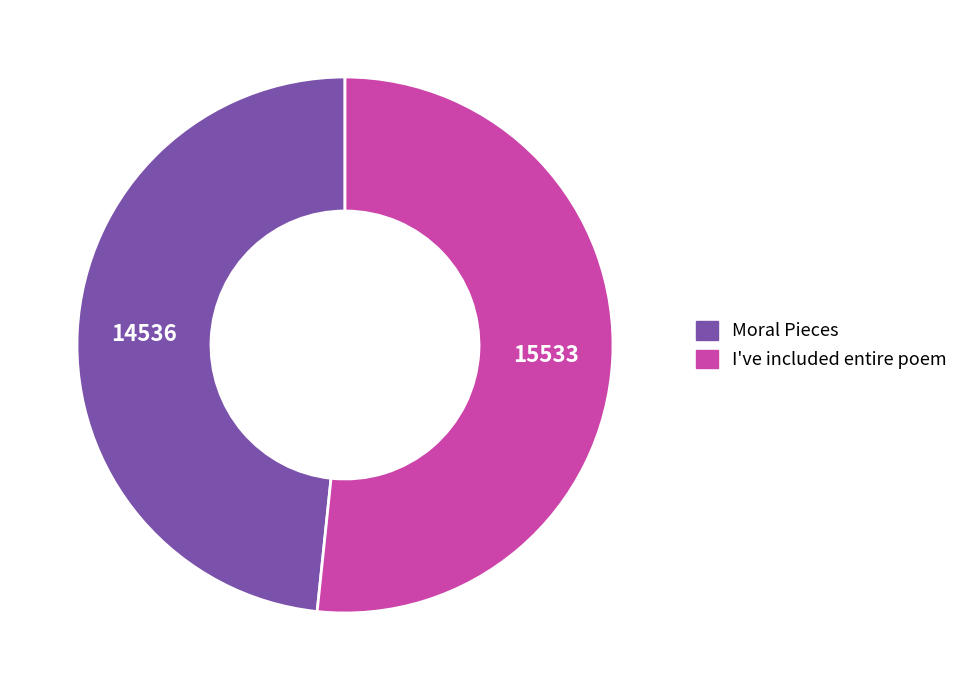

What is the majority slice?

I've included entire poem